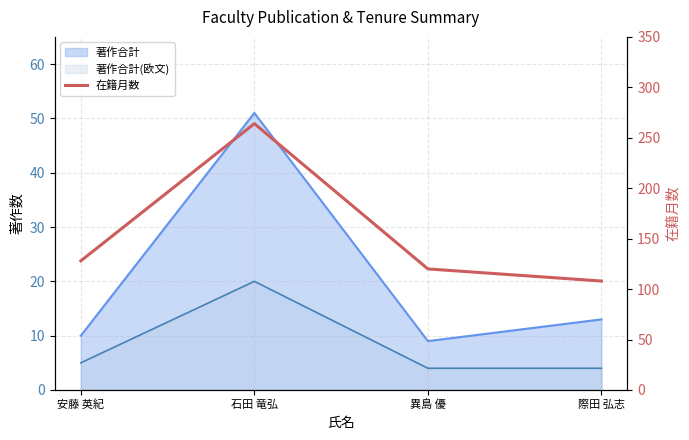

Count the number of categories in the chart.

4